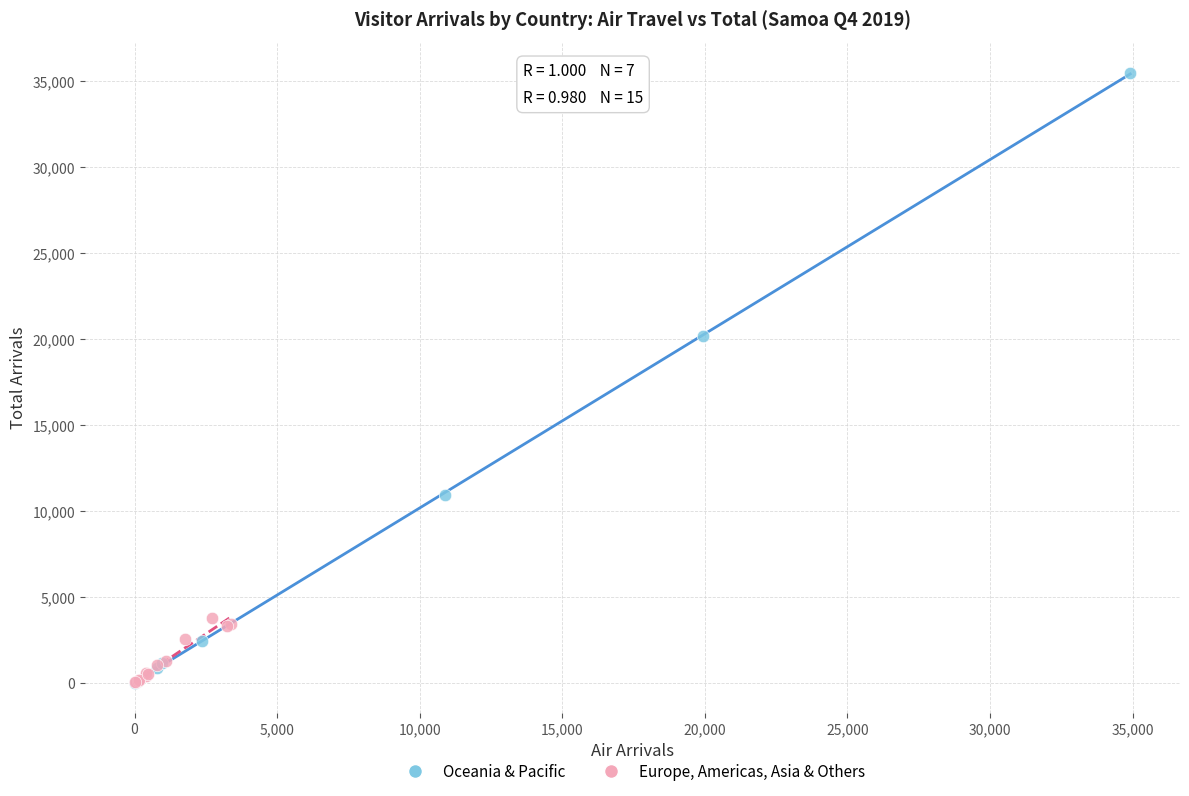

Which series reaches the maximum Y coordinate?

Oceania & Pacific